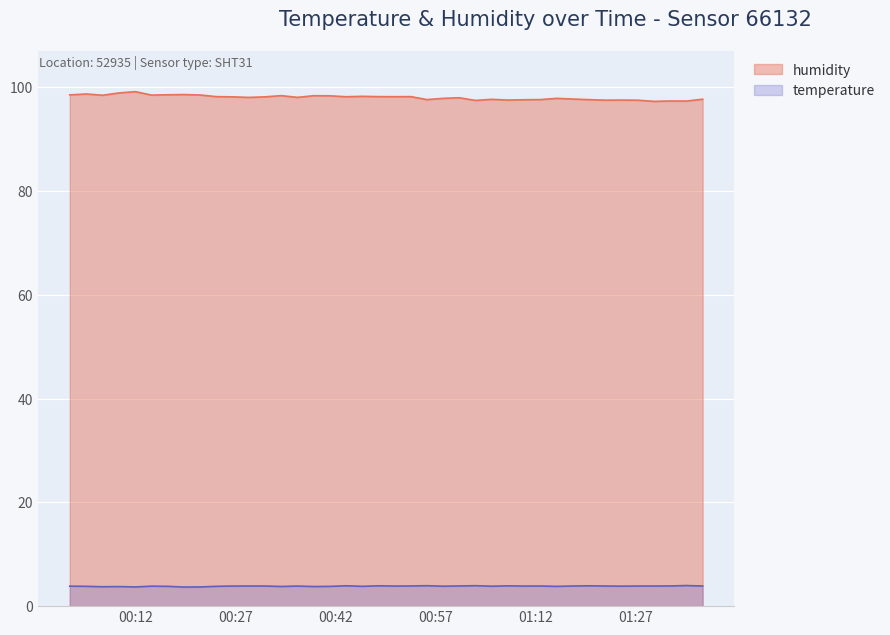

True or false: temperature and humidity intersect in this chart.

False